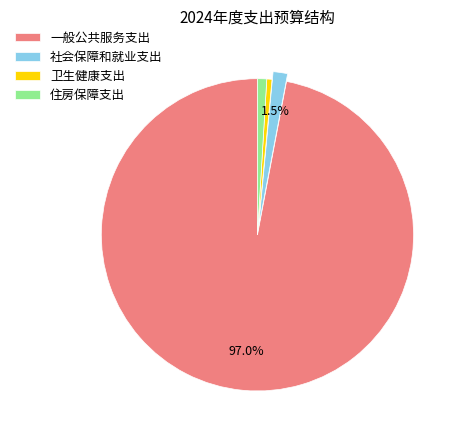

What is the majority slice?

一般公共服务支出